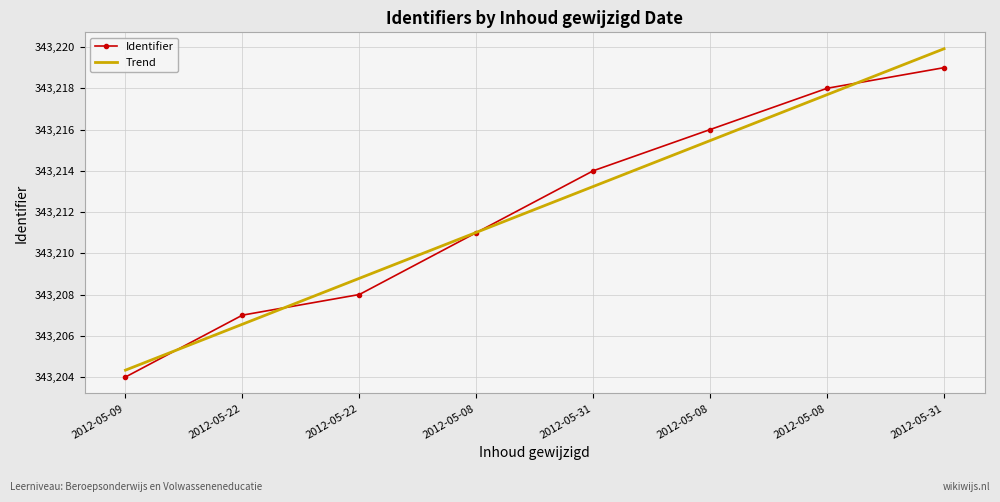

List the series in order of their peak value, highest first.

Trend, Identifier